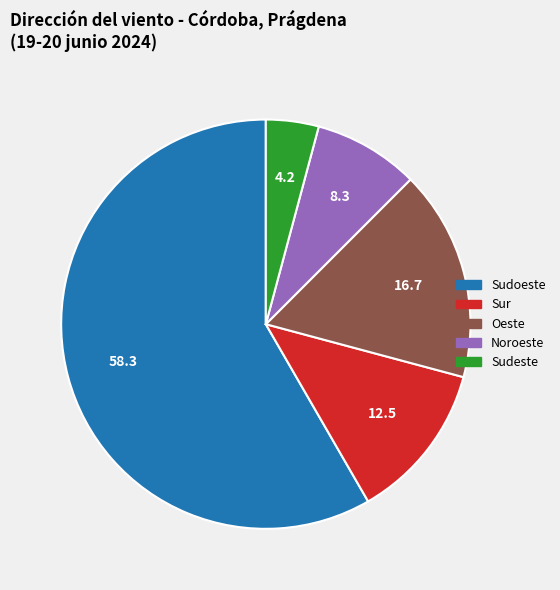

Do Oeste and Sudoeste together represent more than half of the pie?

Yes